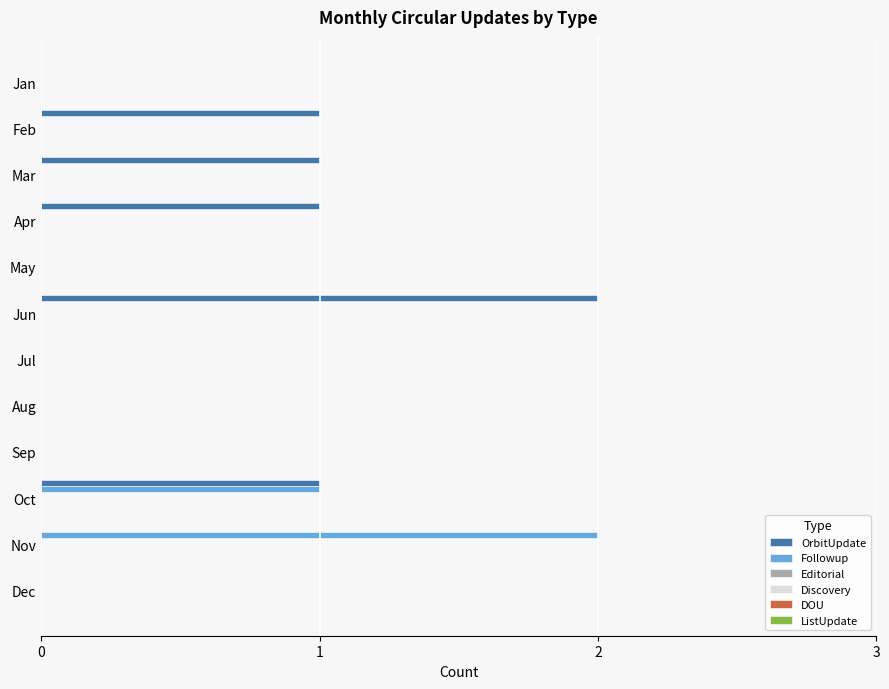

What is the sum of all OrbitUpdate values?

6